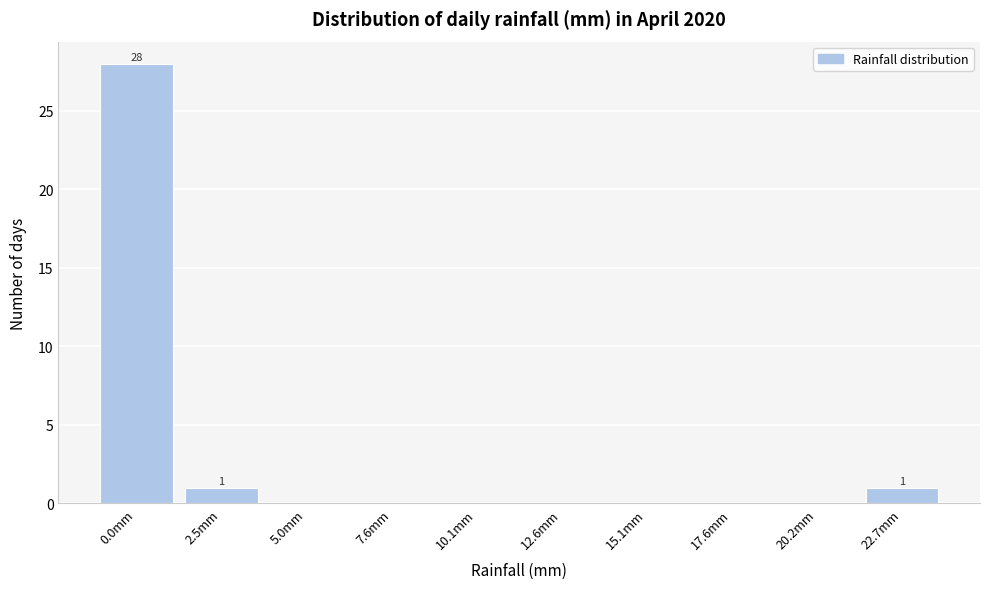

Reading left to right, list all the values displayed in this chart.

0.0mm=28	2.5mm=1	5.0mm=0	7.6mm=0	10.1mm=0	12.6mm=0	15.1mm=0	17.6mm=0	20.2mm=0	22.7mm=1